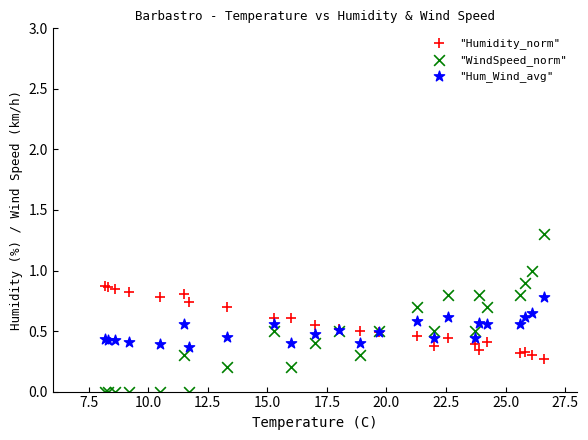

What are all the series names shown in the legend?

"Humidity_norm", "WindSpeed_norm", "Hum_Wind_avg"